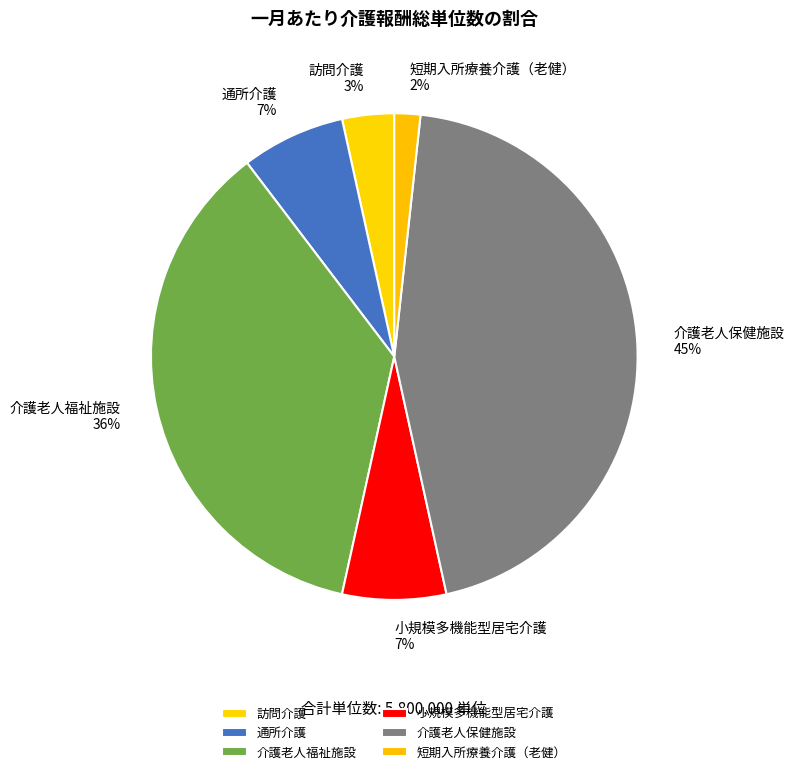

To the nearest percent, what portion does 小規模多機能型居宅介護 represent?

7%